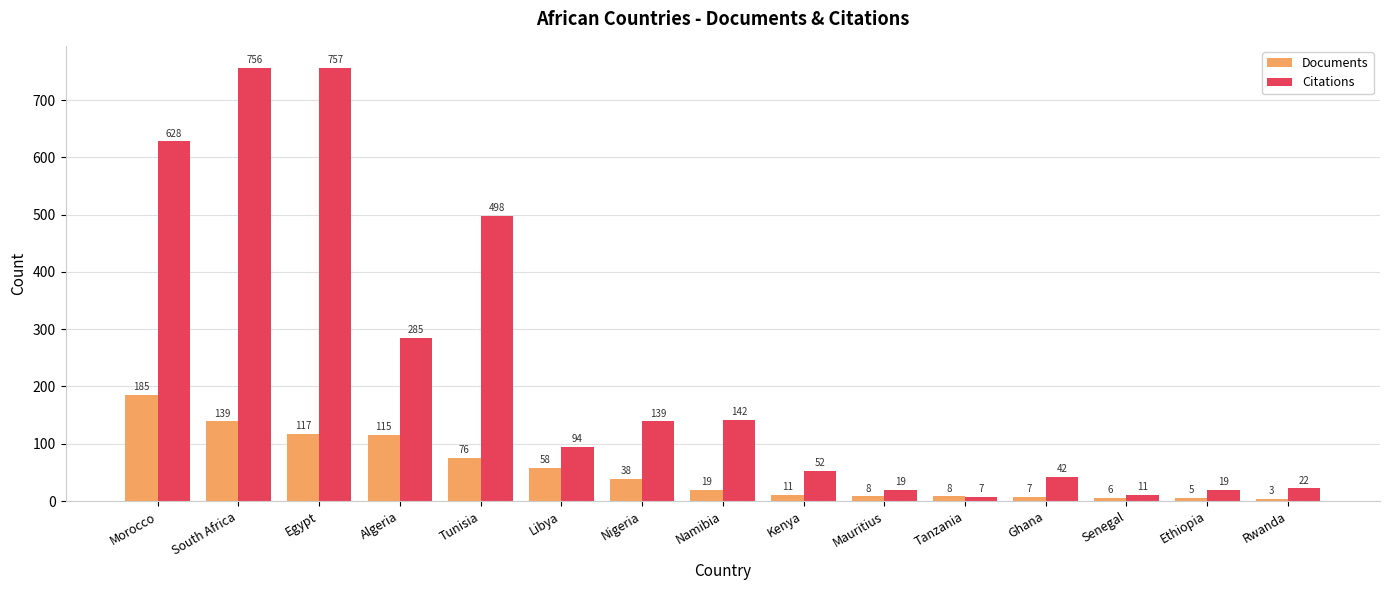

What is the difference between the Citations values at Egypt and South Africa?

1